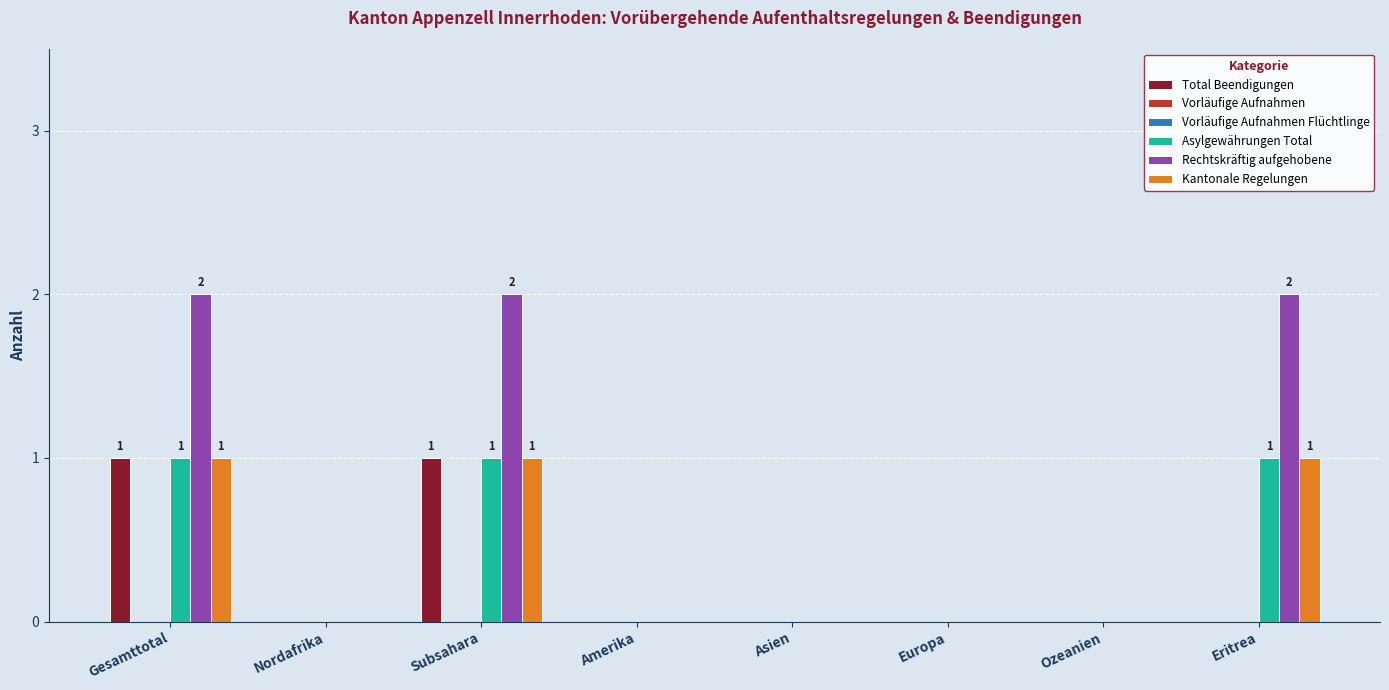

Reading right to left, what are all the values shown in this chart?

Total Beendigungen: Eritrea=0	Ozeanien=0	Europa=0	Asien=0	Amerika=0	Subsahara=1	Nordafrika=0	Gesamttotal=1
Vorläufige Aufnahmen: Eritrea=0	Ozeanien=0	Europa=0	Asien=0	Amerika=0	Subsahara=0	Nordafrika=0	Gesamttotal=0
Vorläufige Aufnahmen Flüchtlinge: Eritrea=0	Ozeanien=0	Europa=0	Asien=0	Amerika=0	Subsahara=0	Nordafrika=0	Gesamttotal=0
Asylgewährungen Total: Eritrea=1	Ozeanien=0	Europa=0	Asien=0	Amerika=0	Subsahara=1	Nordafrika=0	Gesamttotal=1
Rechtskräftig aufgehobene: Eritrea=2	Ozeanien=0	Europa=0	Asien=0	Amerika=0	Subsahara=2	Nordafrika=0	Gesamttotal=2
Kantonale Regelungen: Eritrea=1	Ozeanien=0	Europa=0	Asien=0	Amerika=0	Subsahara=1	Nordafrika=0	Gesamttotal=1